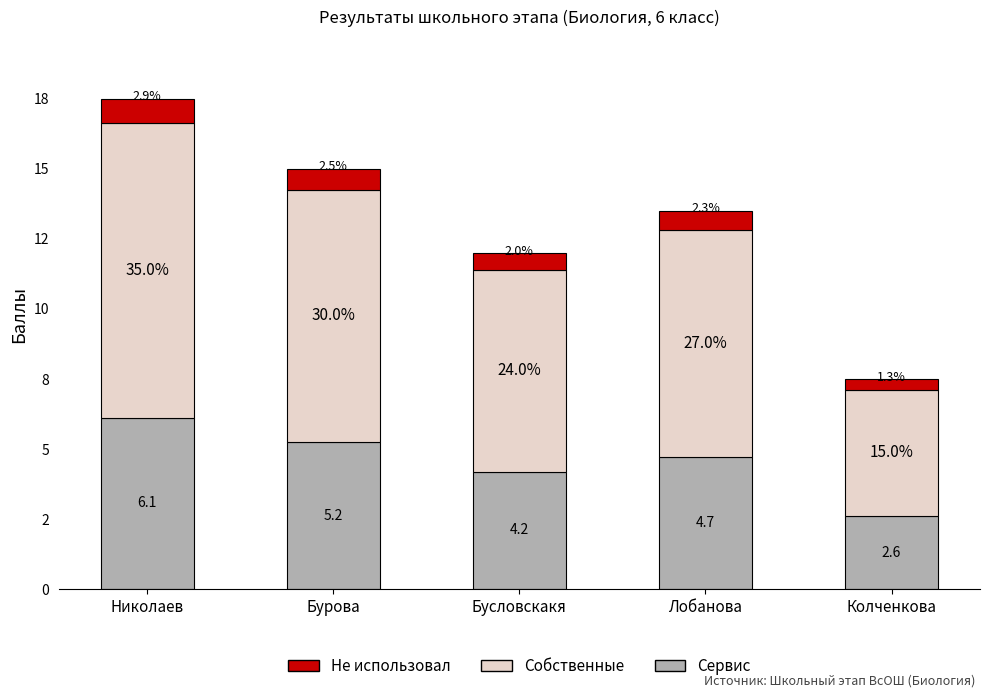

Which series has the widest spread of values?

Собственные